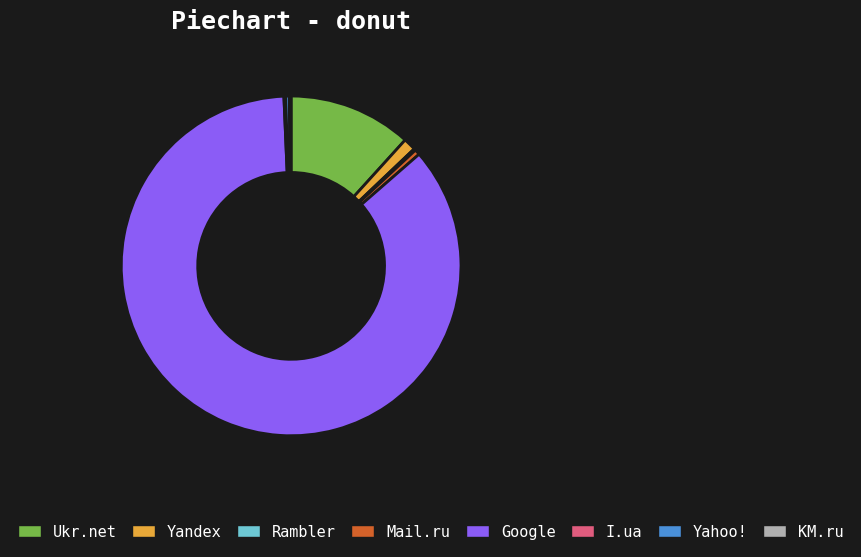

Approximately how many times larger is the value at Mail.ru compared to Yahoo!?

1.5